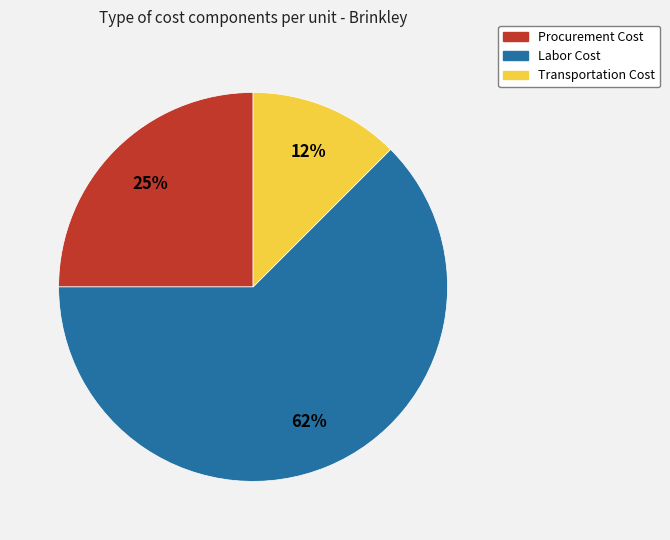

How many slices are in this pie chart?

3